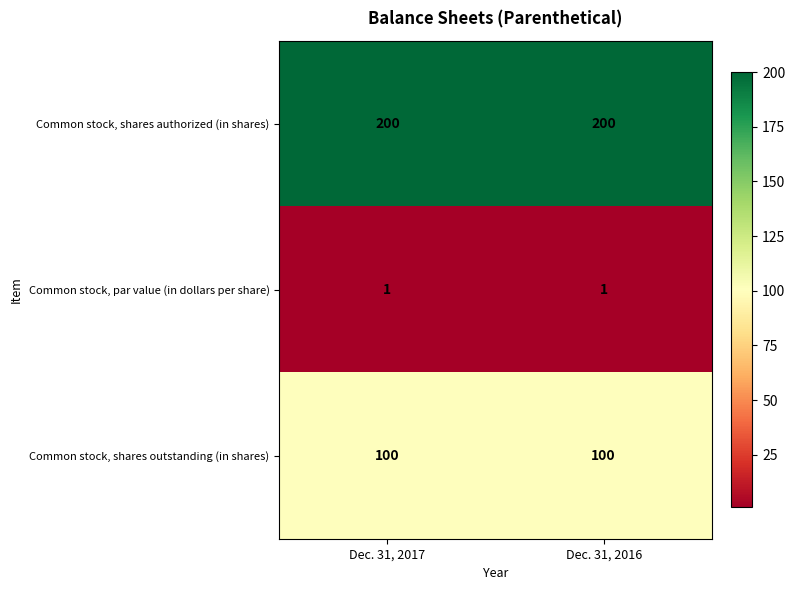

Which series has the largest total across all categories?

Common stock, shares authorized (in shares)